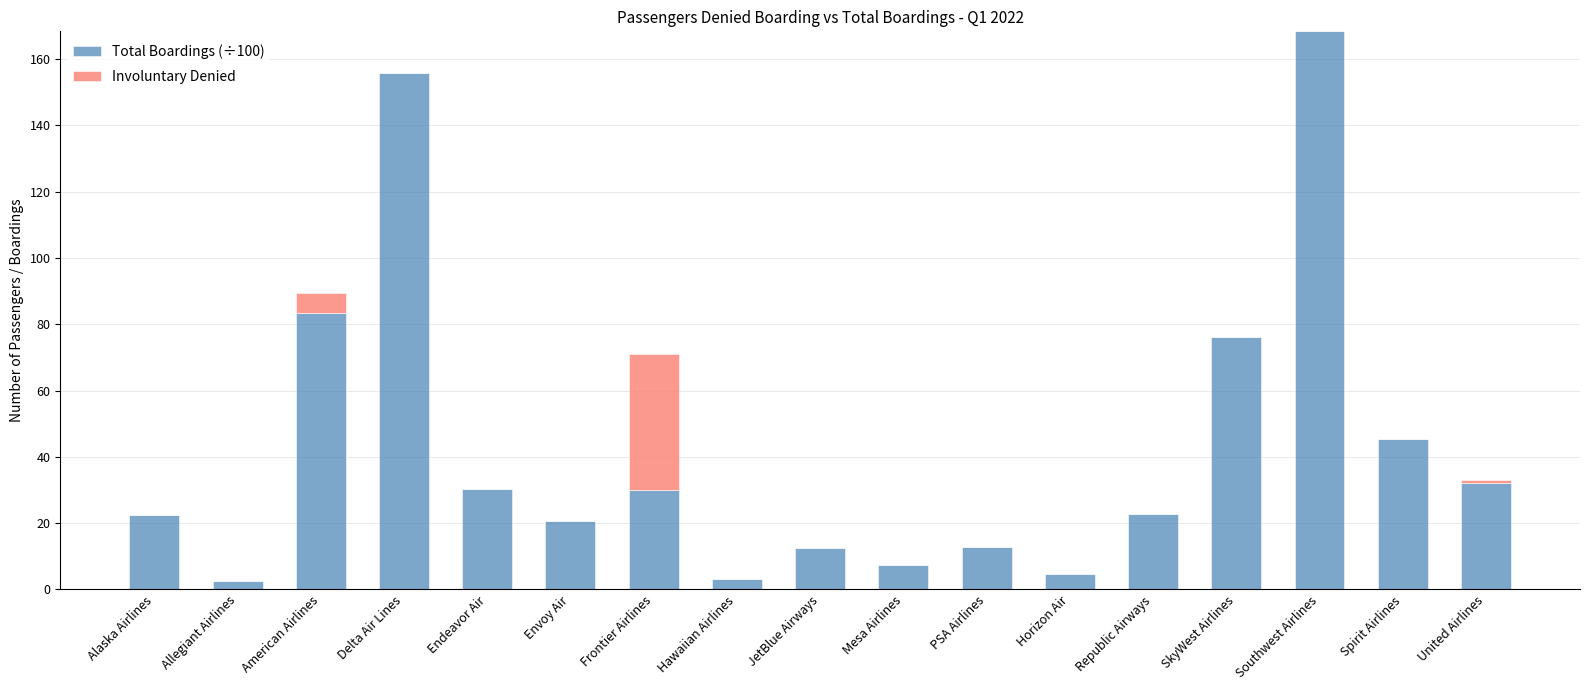

Which category has the highest value in the Total Boardings (÷100) series?

Southwest Airlines